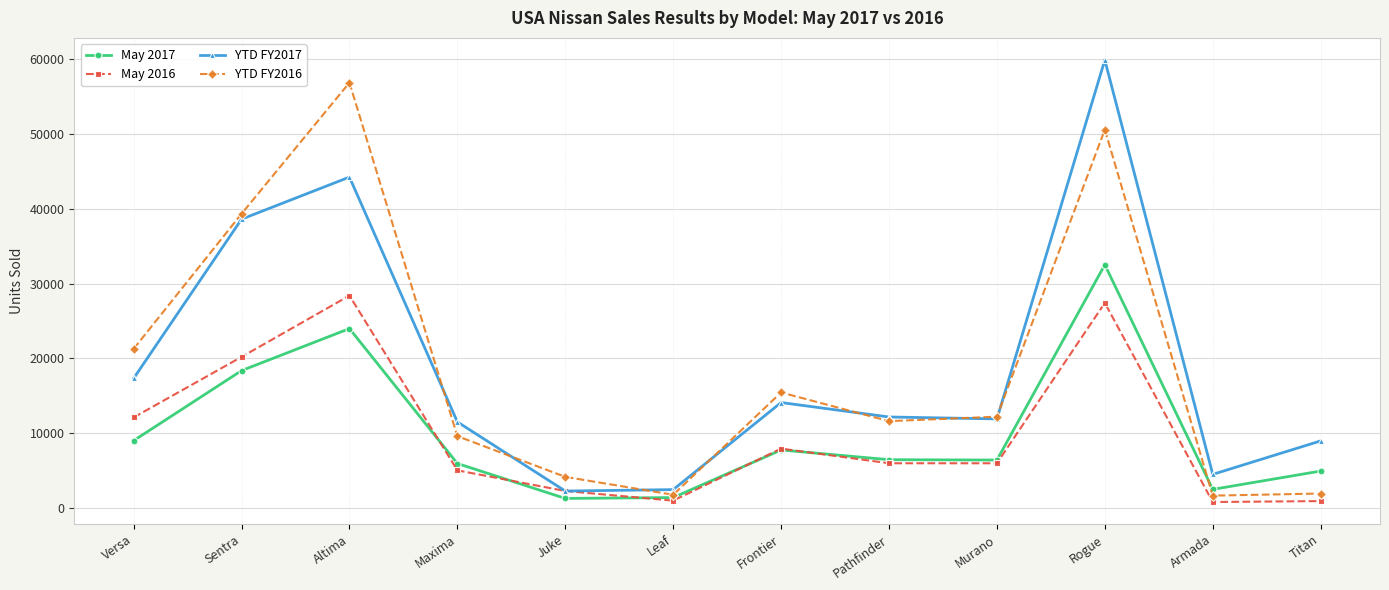

True or false: YTD FY2017 has a value of 2455 at Leaf.

True